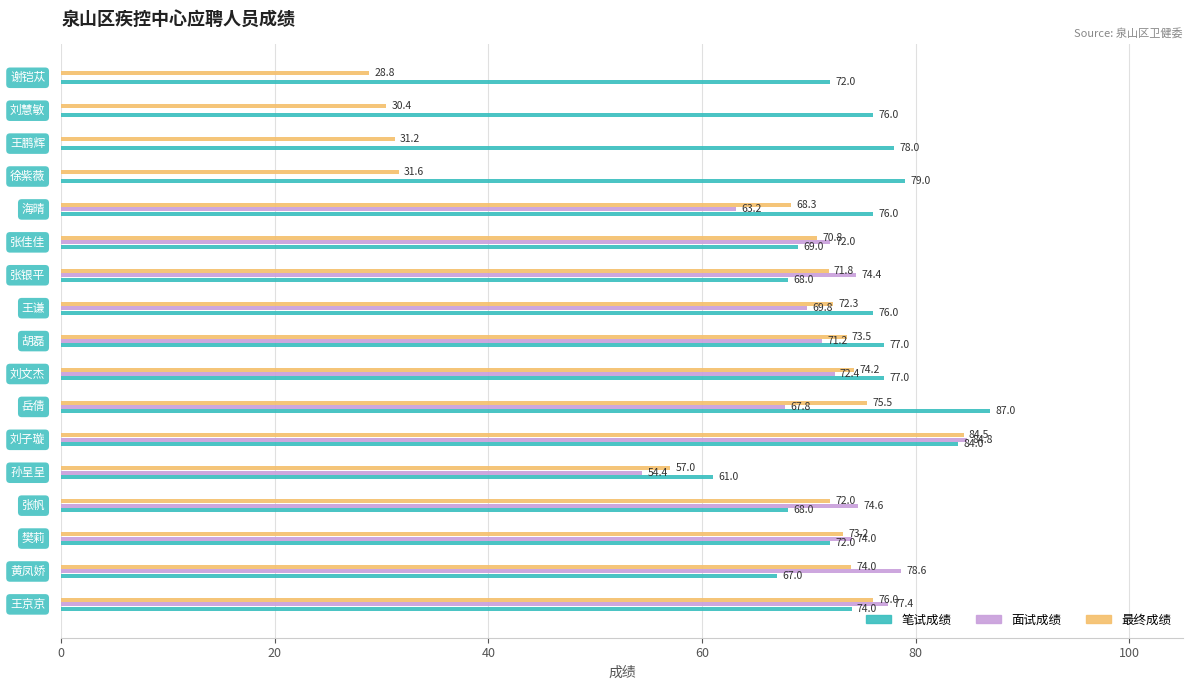

Which series has the largest total across all categories?

笔试成绩